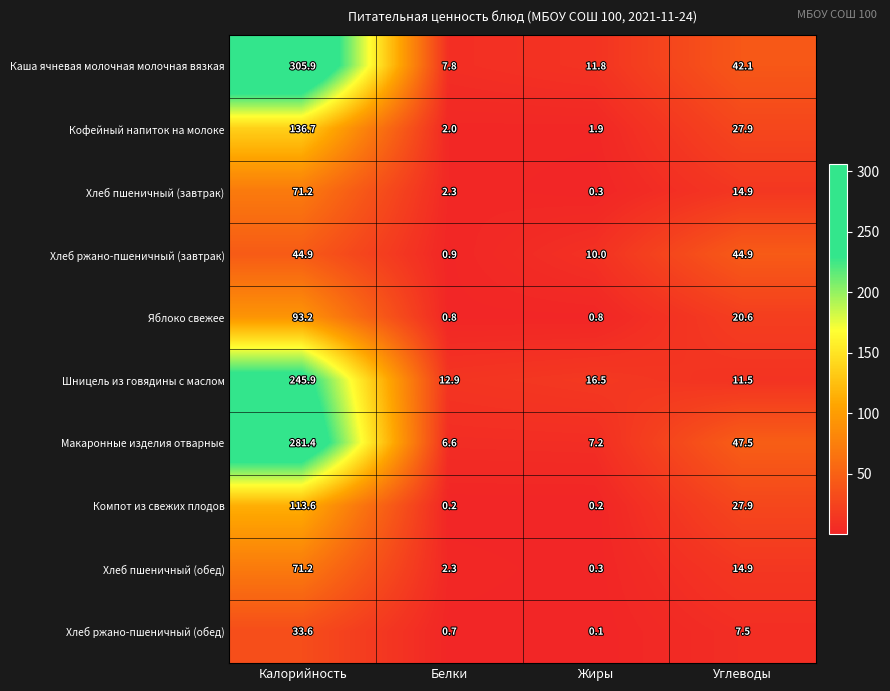

What is the difference between the maximum and minimum values in the Кофейный напиток на молоке series?

134.8